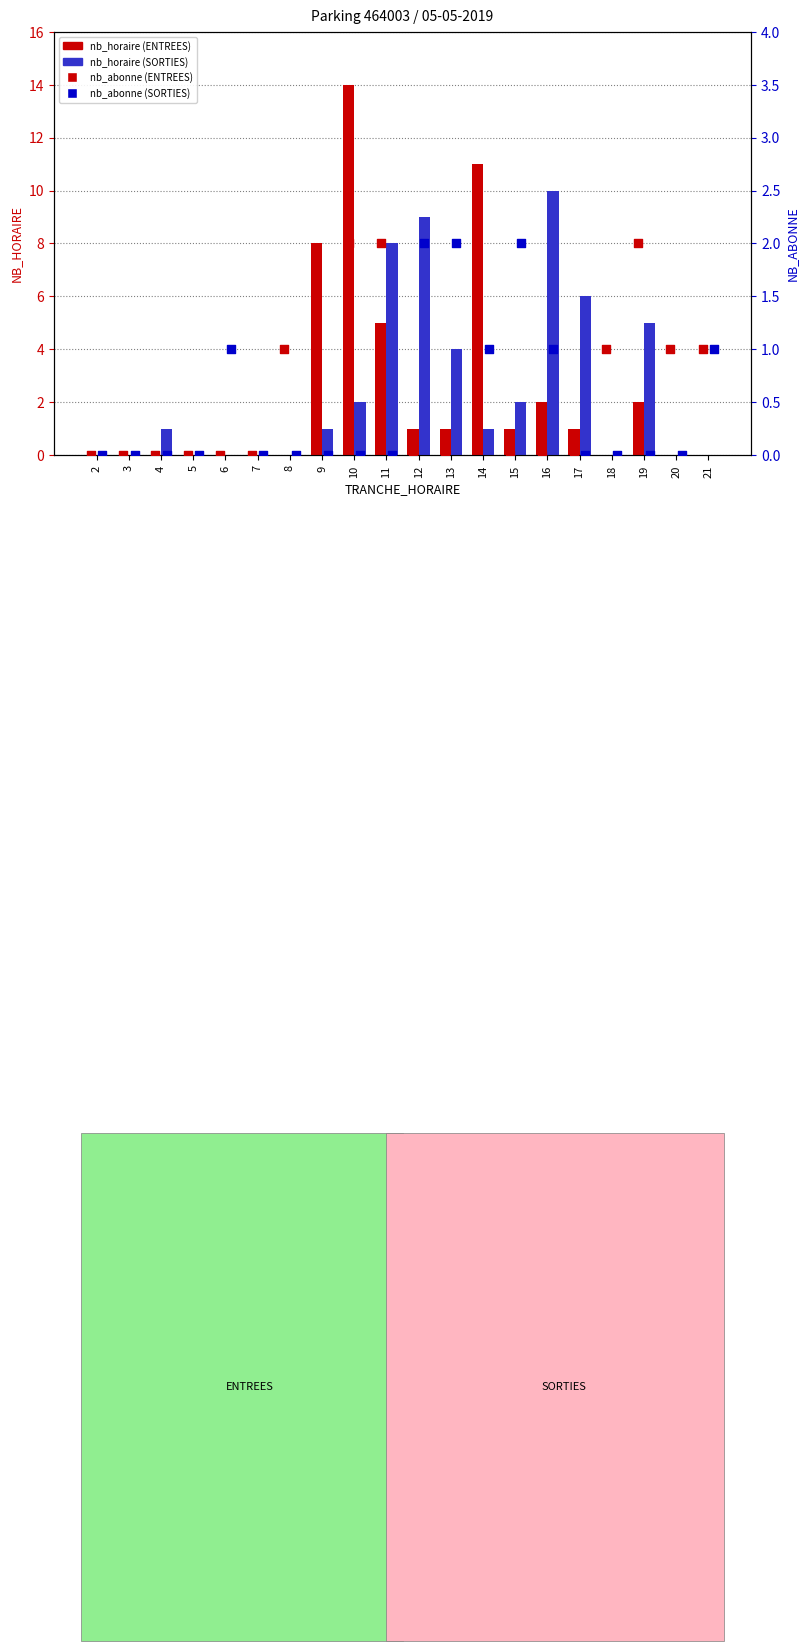

Which series reaches the minimum Y coordinate?

nb_horaire (ENTREES)